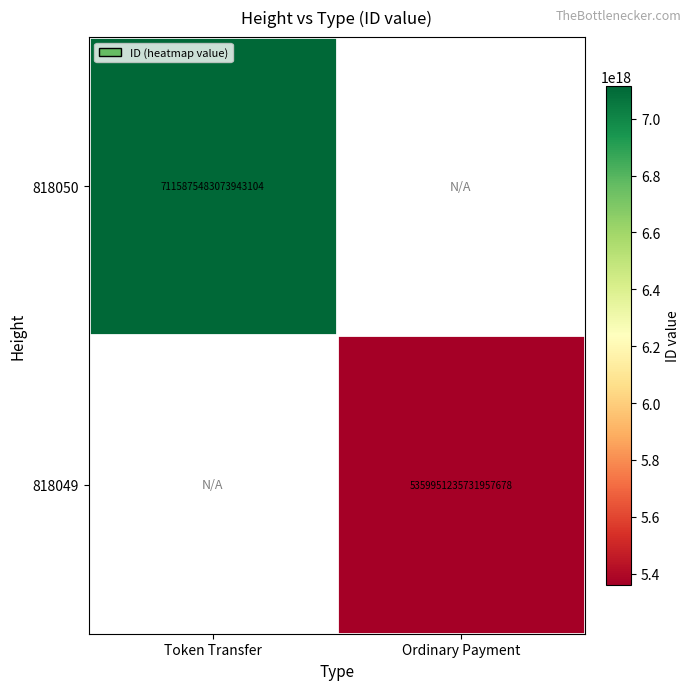

The value of 818049 at Ordinary Payment is 5359951235731957760. True or false?

True